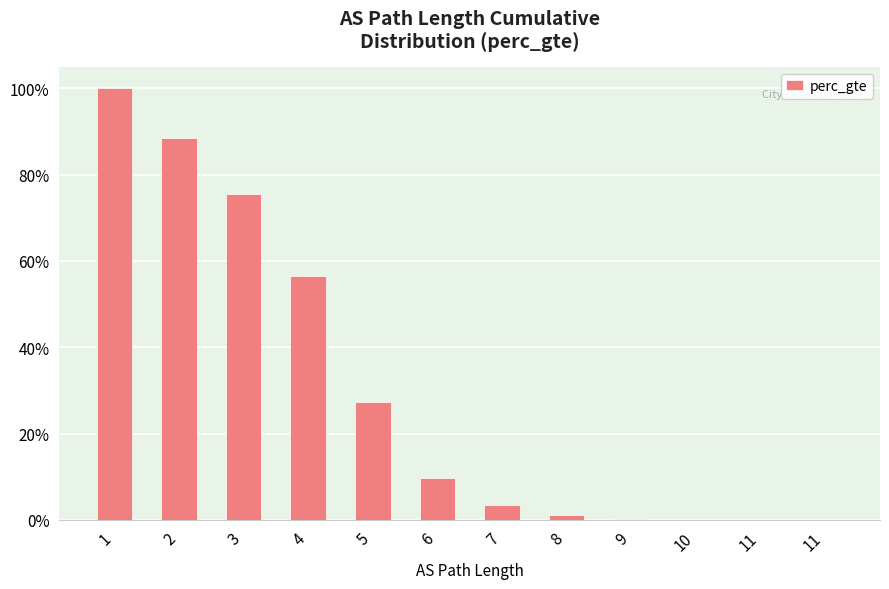

Are the bars horizontal?

No